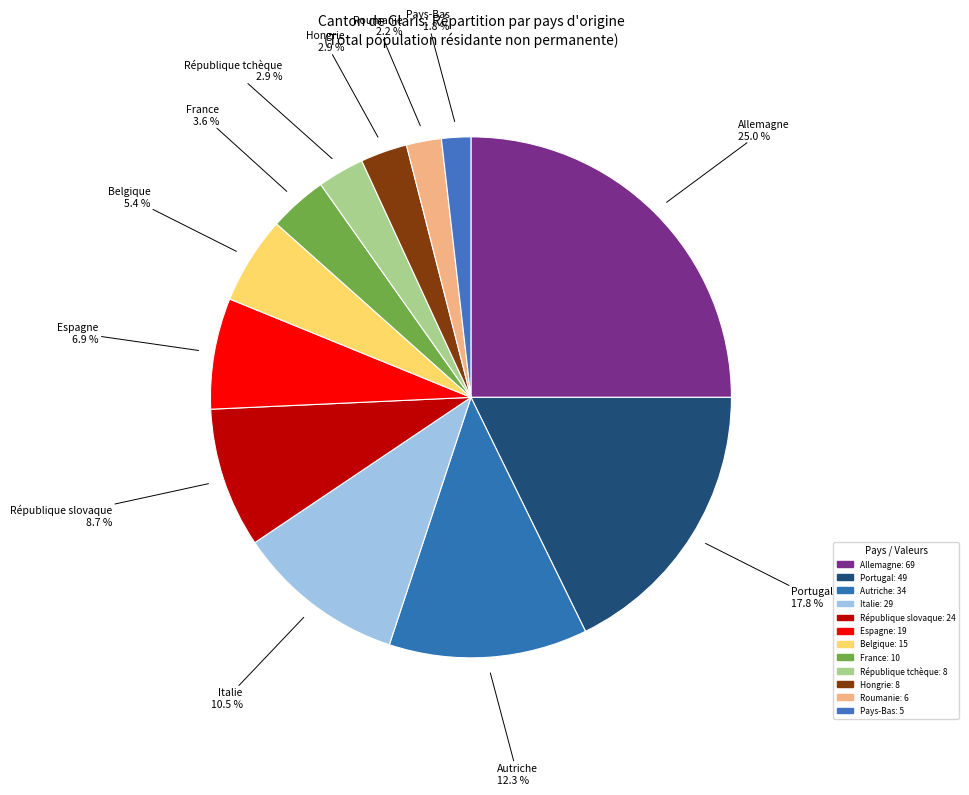

How many segments does this pie chart have?

12